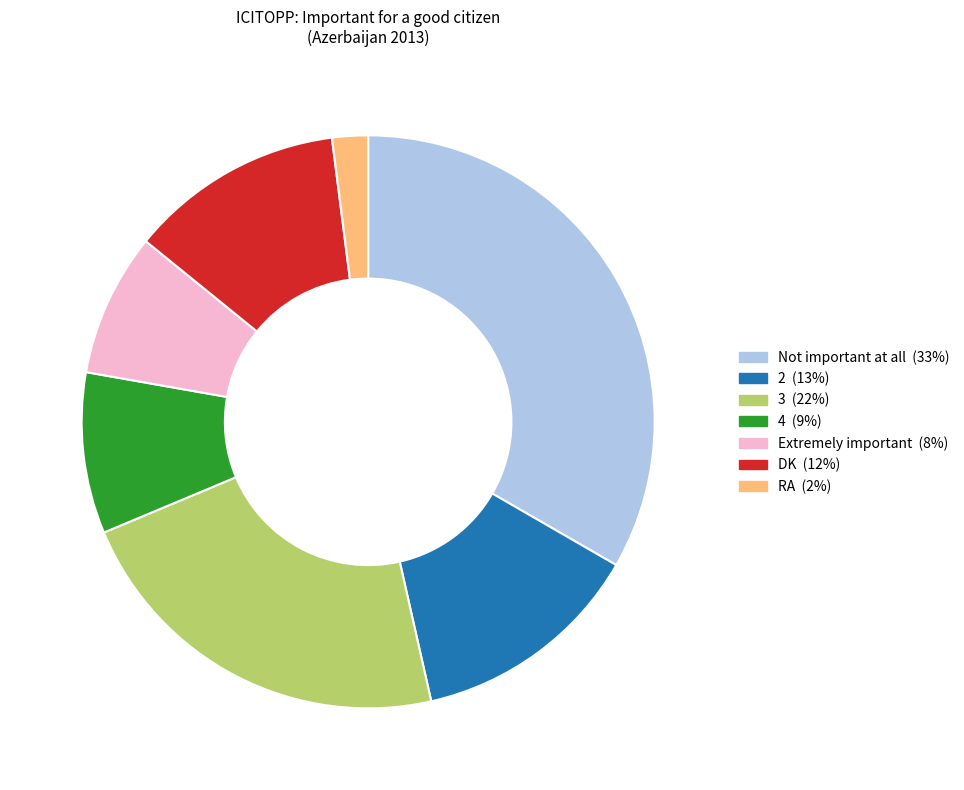

Between 4 and DK, which is larger?

DK